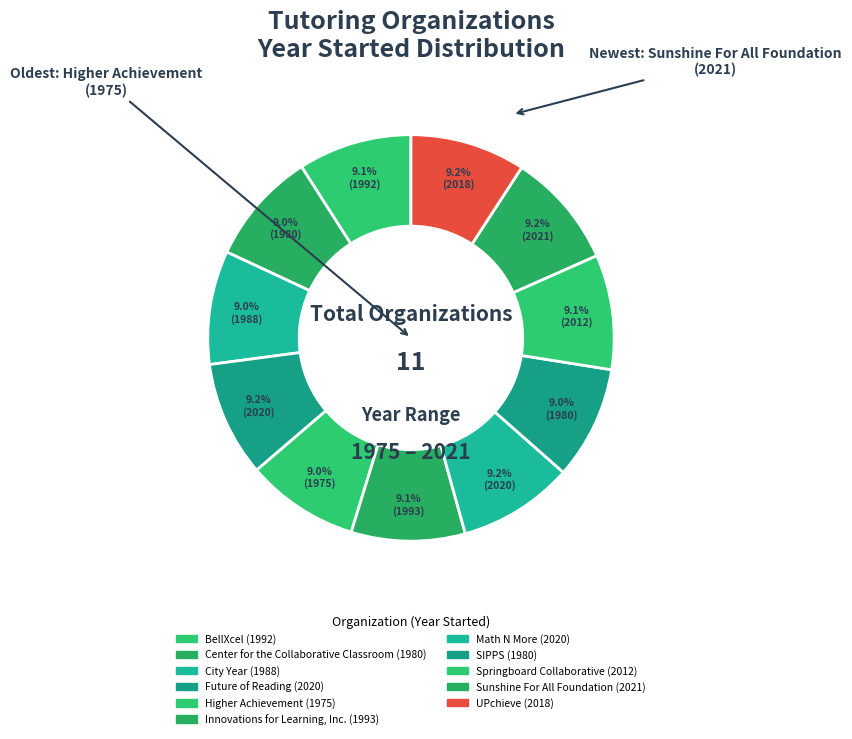

How many slices are in this pie chart?

11